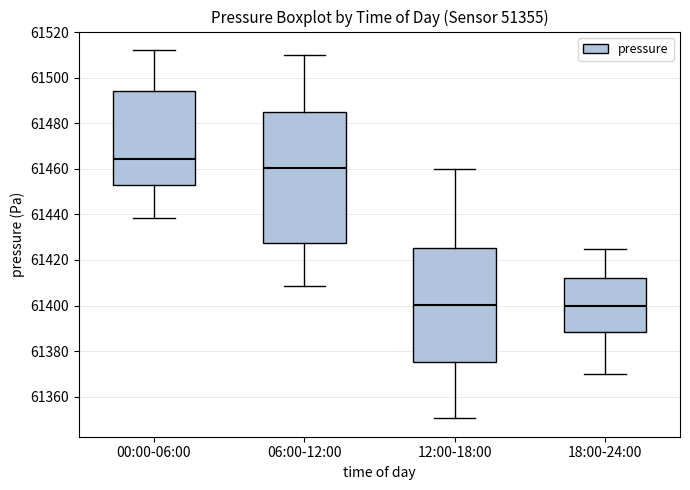

Reading left to right, transcribe this box plot: for each box, give where its median line is, the range the box spans, and where its two whiskers end, as read against the y-axis. The values are not printed on the chart, so give them approximately, as read against the axis.

00:00-06:00: median 61464, box 61454 to 61494, whiskers 61438 to 61512
06:00-12:00: median 61460, box 61428 to 61486, whiskers 61408 to 61510
12:00-18:00: median 61400, box 61376 to 61426, whiskers 61350 to 61460
18:00-24:00: median 61400, box 61388 to 61412, whiskers 61370 to 61426